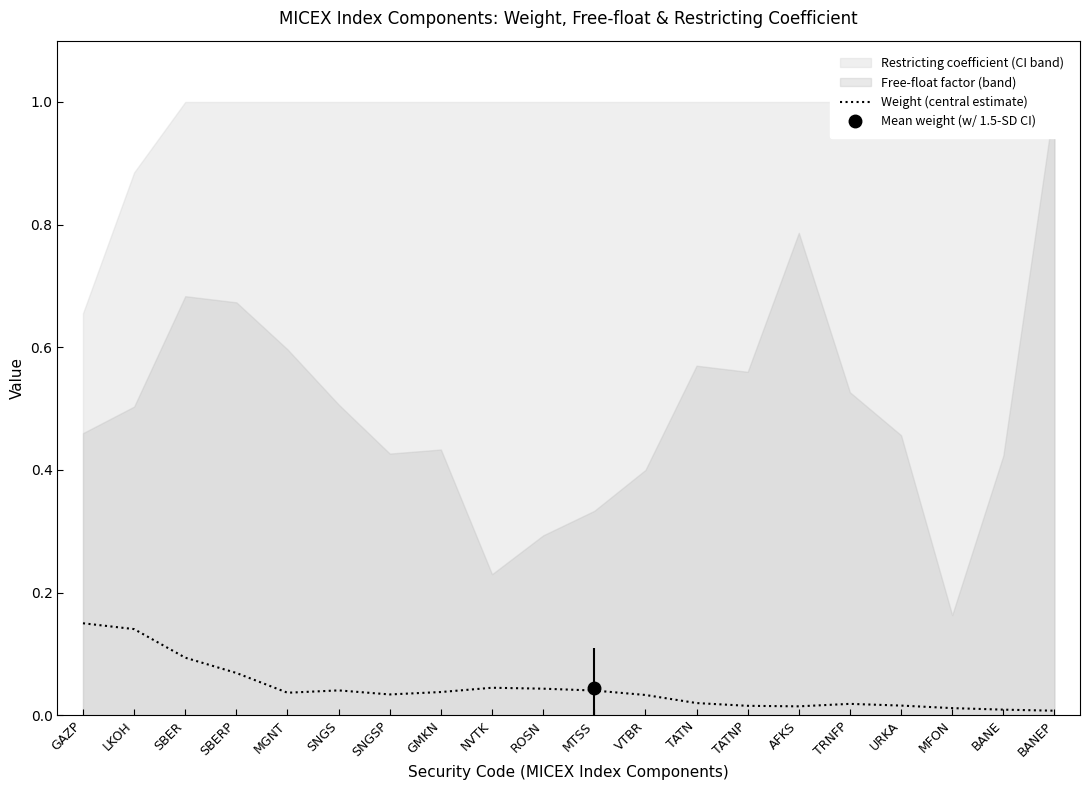

Where is the data nearest to the value 0?

BANEP